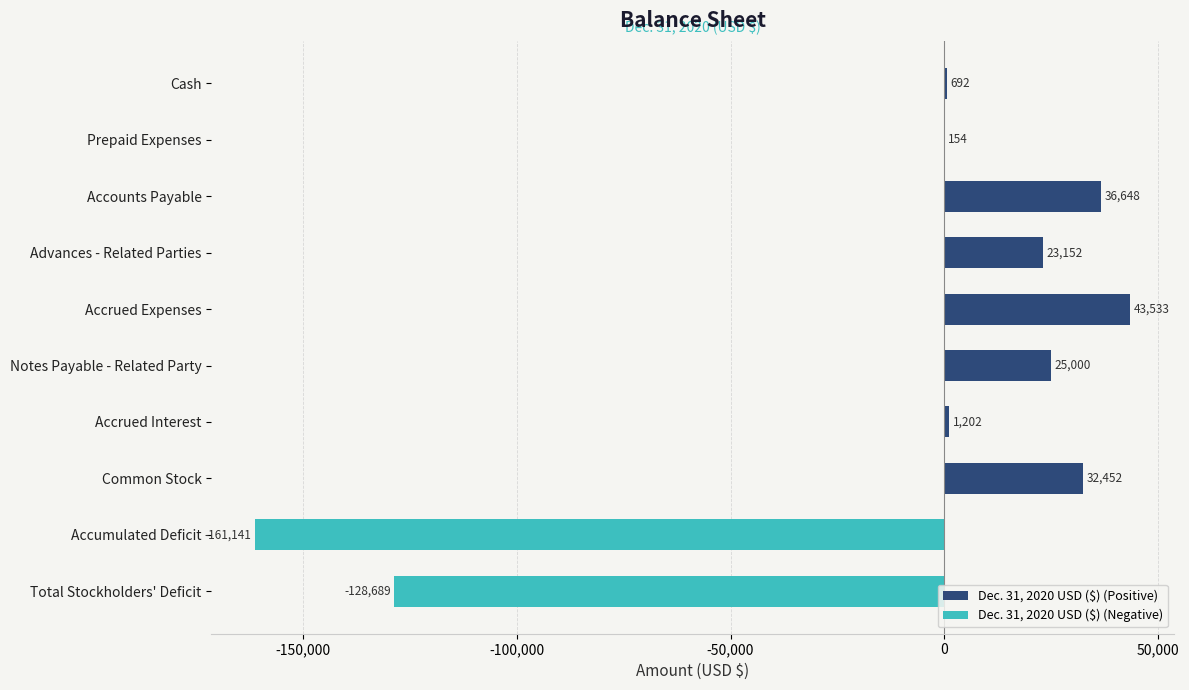

Is it true that Dec. 31, 2020 USD ($) (Negative) equals 0 at Cash?

True